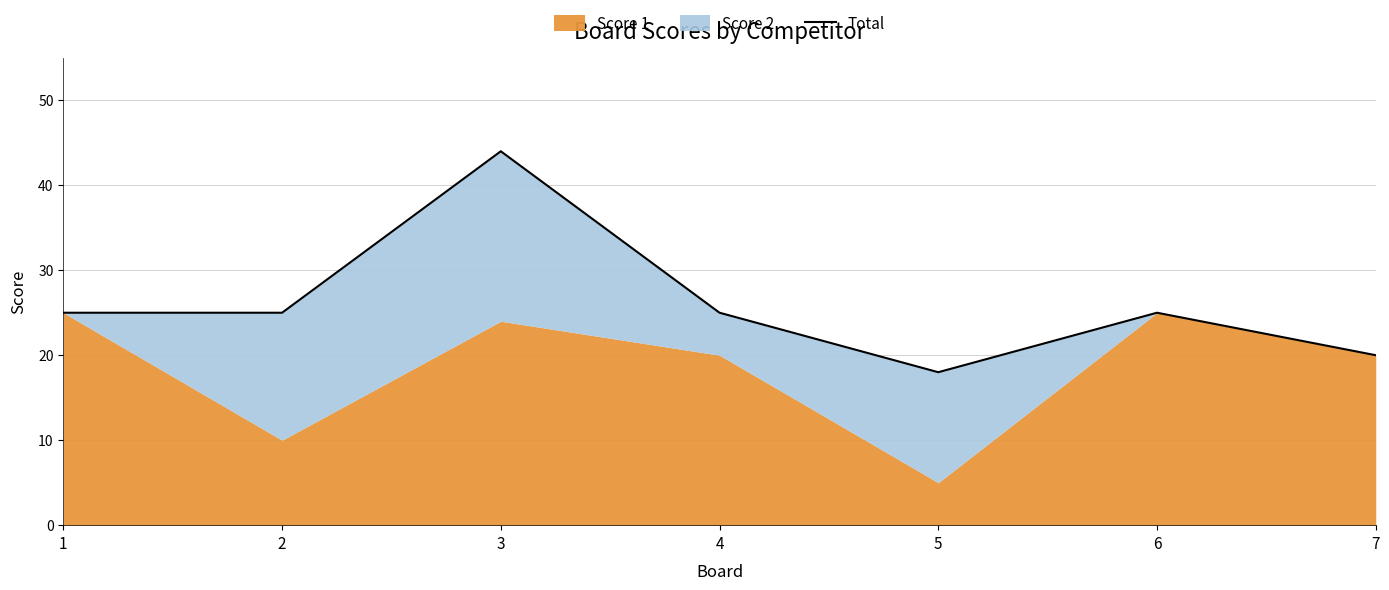

The value at 7 is 20. True or false?

True